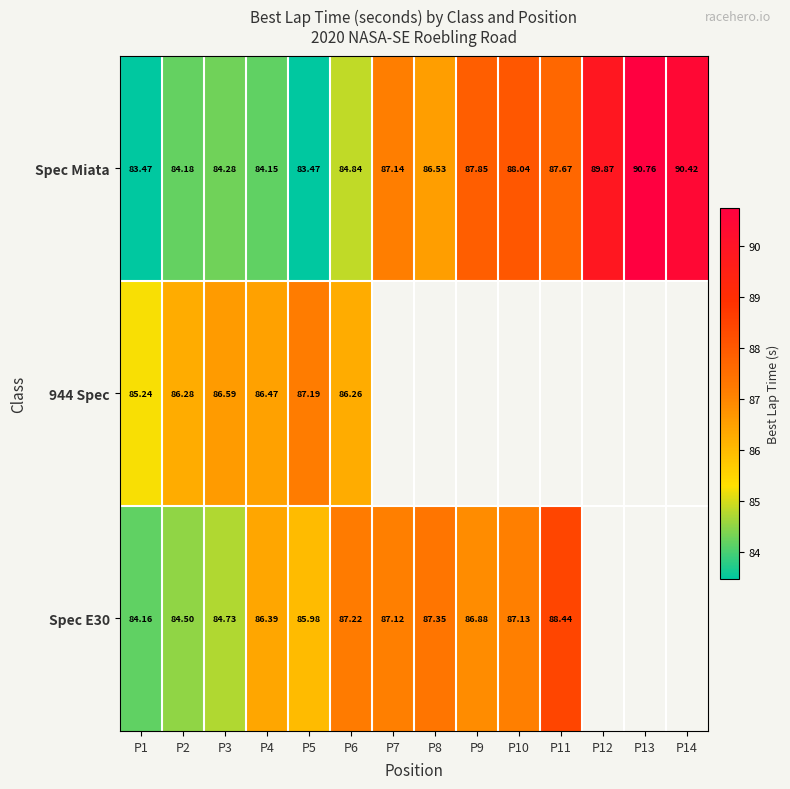

Is the value of Spec Miata at P12 greater than the value of Spec E30 at P10?

Yes